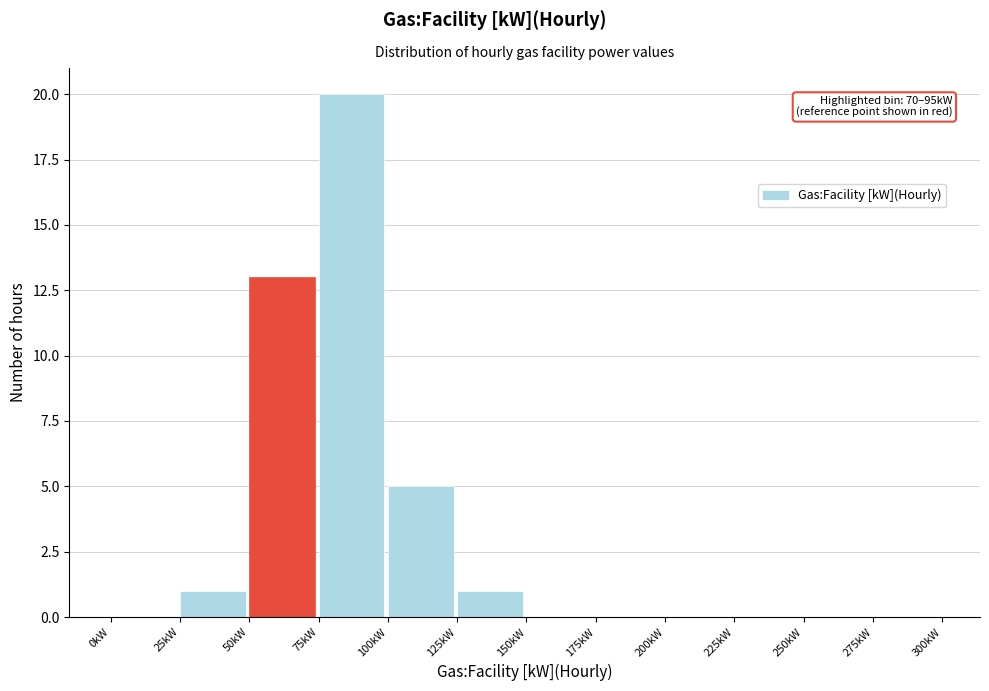

Which range on the x-axis has the tallest bar?

75 to 100